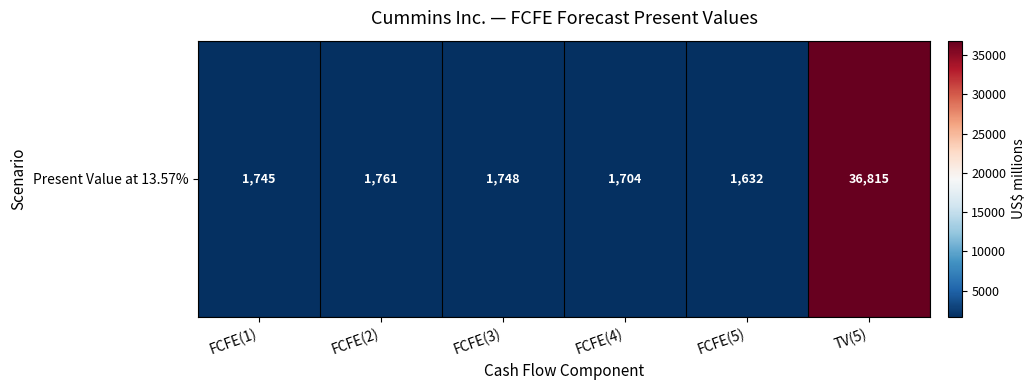

Reading left to right, list all the values displayed in this chart.

FCFE(1)=1745	FCFE(2)=1761	FCFE(3)=1748	FCFE(4)=1704	FCFE(5)=1632	TV(5)=36815